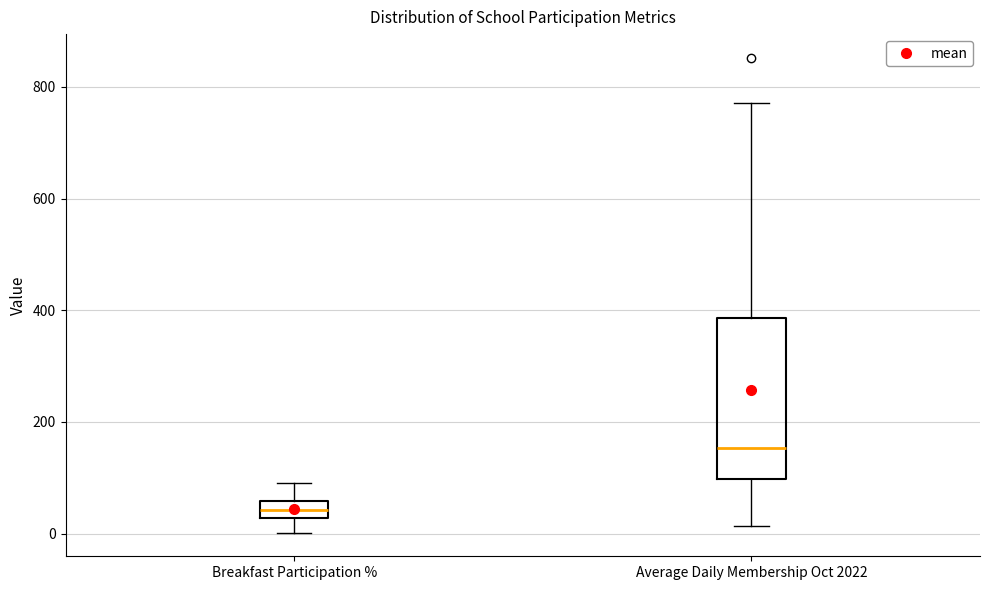

Which box is the tallest, from its lower edge to its upper edge?

Average Daily Membership Oct 2022